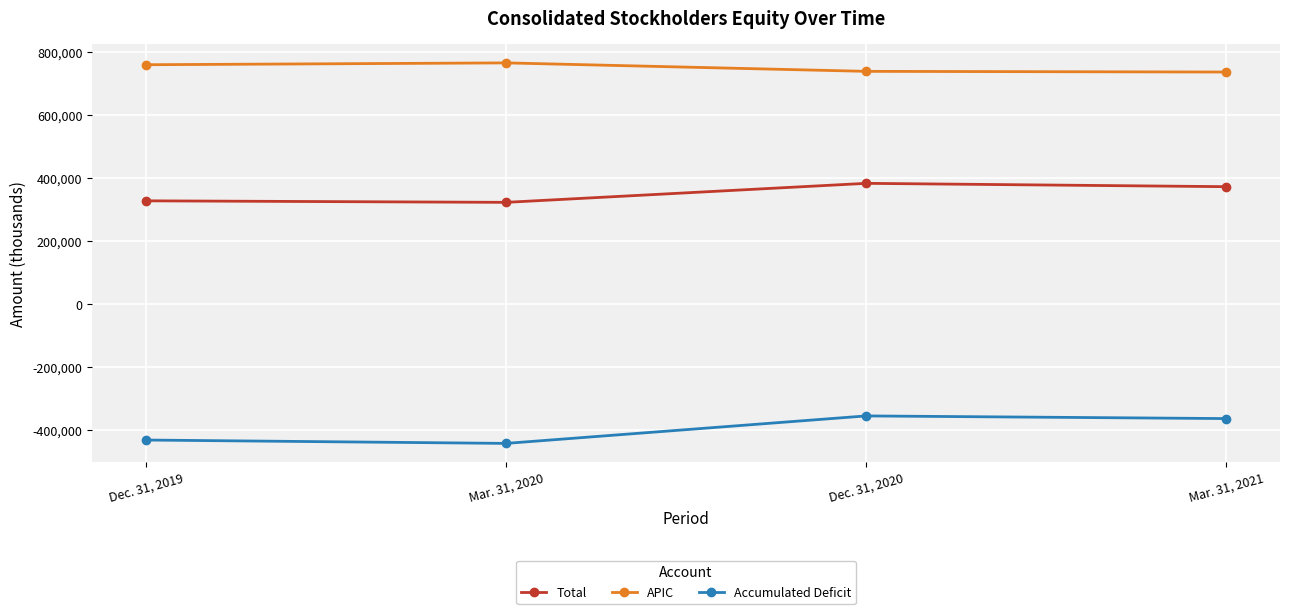

What is the sum of all Total values?

1404682